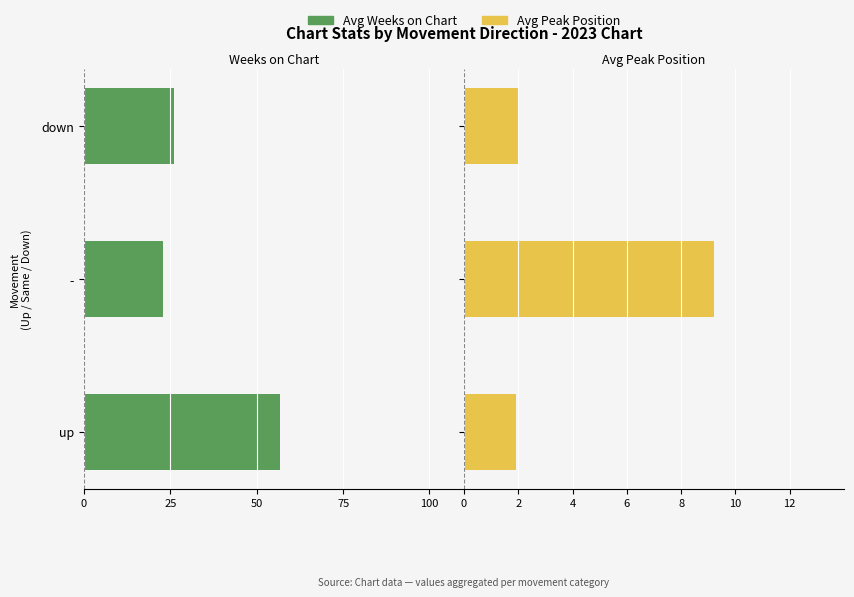

At how many categories does at least one series exceed -28?

3